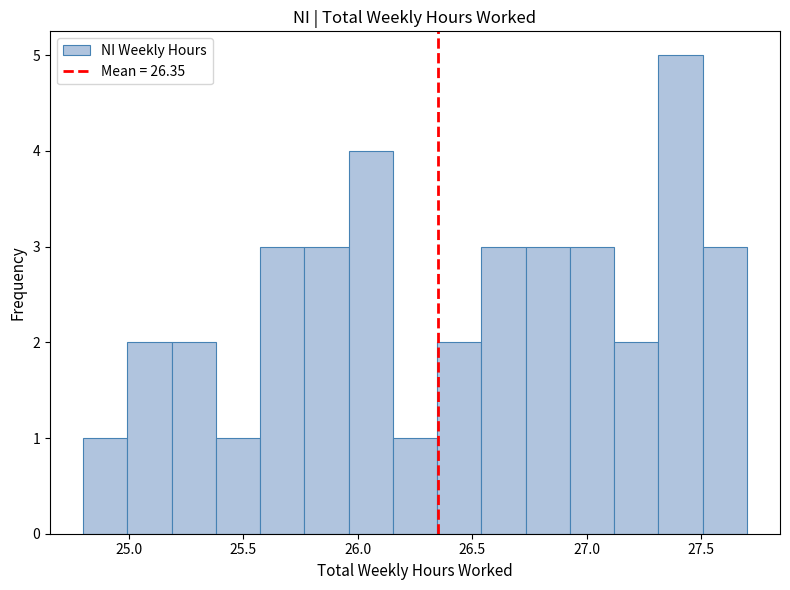

Read against the x-axis, roughly where is the centre of the tallest bar?

27.40